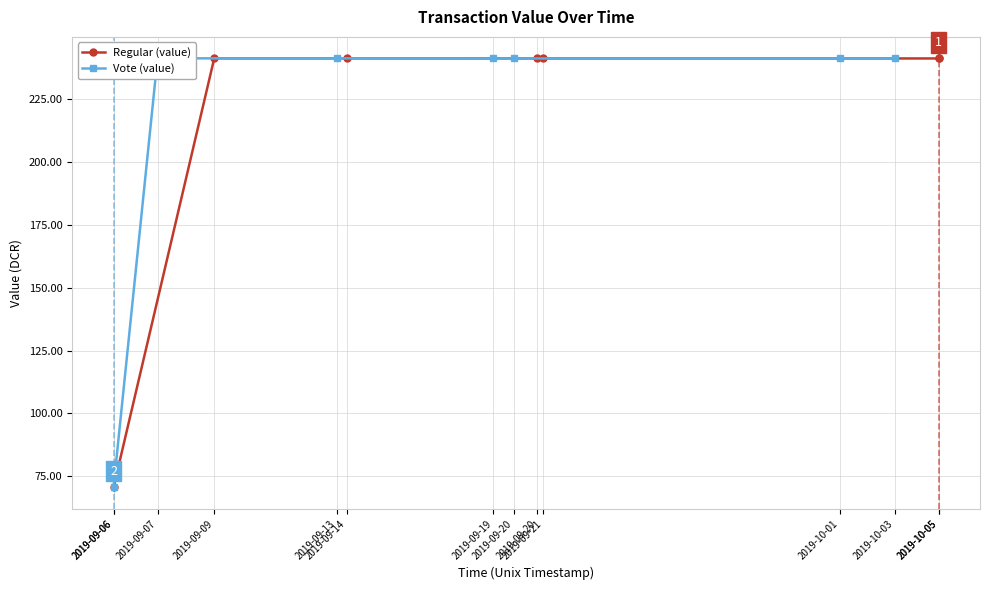

How many lines are shown in the chart?

2